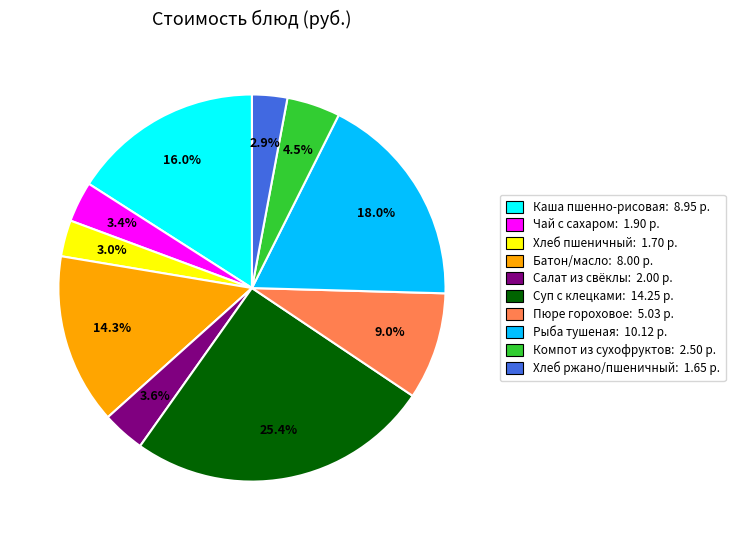

Is there any slice that represents more than half of the pie?

No